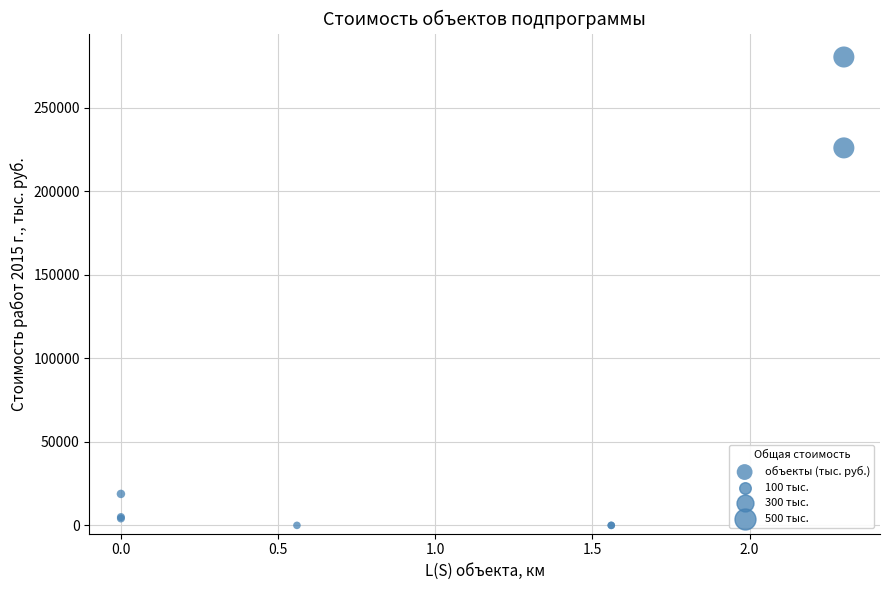

What Y value in the scatter plot is closest to 140115?

225844.7